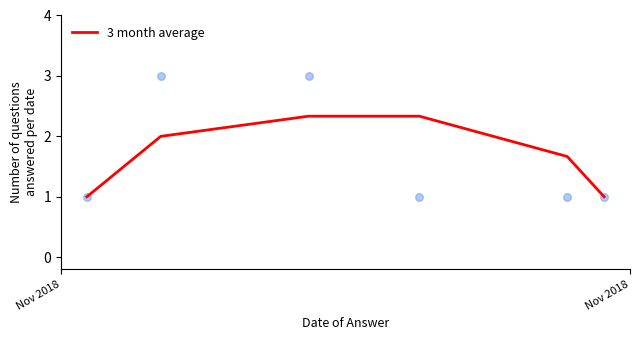

What is the minimum value for 3 month average?

1.0